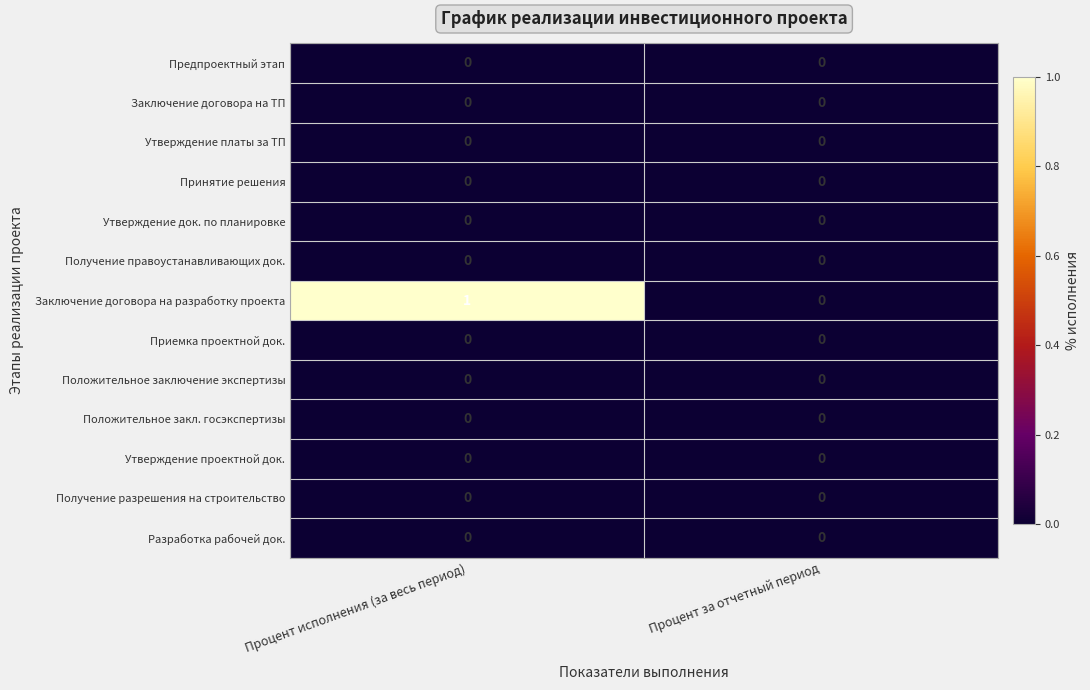

Reading left to right, what are all the values shown in this chart?

Предпроектный этап: Процент исполнения (за весь период)=0	Процент за отчетный период=0
Заключение договора на ТП: Процент исполнения (за весь период)=0	Процент за отчетный период=0
Утверждение платы за ТП: Процент исполнения (за весь период)=0	Процент за отчетный период=0
Принятие решения: Процент исполнения (за весь период)=0	Процент за отчетный период=0
Утверждение док. по планировке: Процент исполнения (за весь период)=0	Процент за отчетный период=0
Получение правоустанавливающих док.: Процент исполнения (за весь период)=0	Процент за отчетный период=0
Заключение договора на разработку проекта: Процент исполнения (за весь период)=1	Процент за отчетный период=0
Приемка проектной док.: Процент исполнения (за весь период)=0	Процент за отчетный период=0
Положительное заключение экспертизы: Процент исполнения (за весь период)=0	Процент за отчетный период=0
Положительное закл. госэкспертизы: Процент исполнения (за весь период)=0	Процент за отчетный период=0
Утверждение проектной док.: Процент исполнения (за весь период)=0	Процент за отчетный период=0
Получение разрешения на строительство: Процент исполнения (за весь период)=0	Процент за отчетный период=0
Разработка рабочей док.: Процент исполнения (за весь период)=0	Процент за отчетный период=0